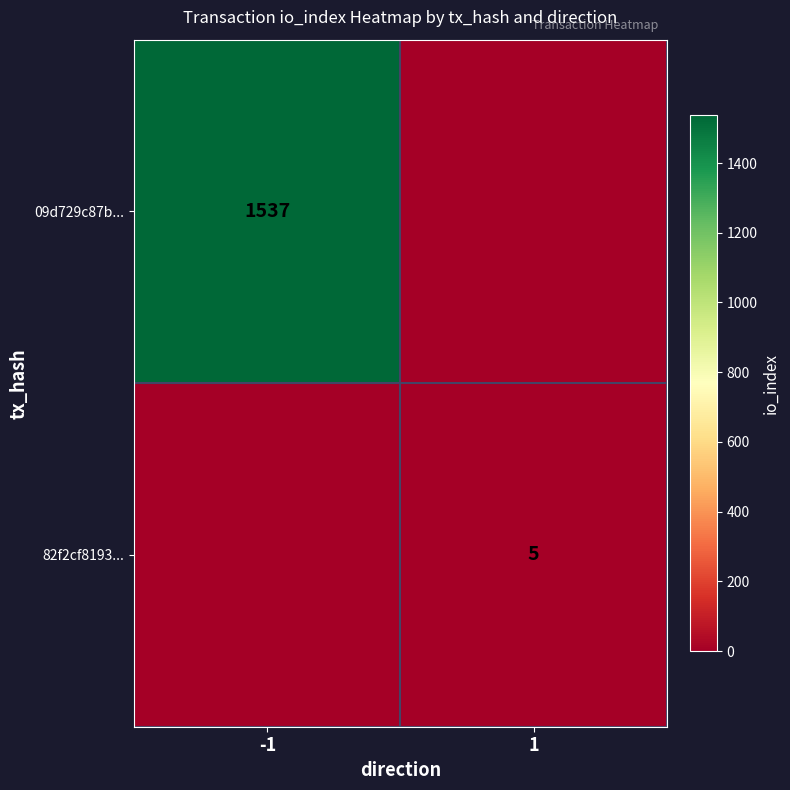

Is the value of 82f2cf8193... at 1 greater than the value of 09d729c87b... at -1?

No